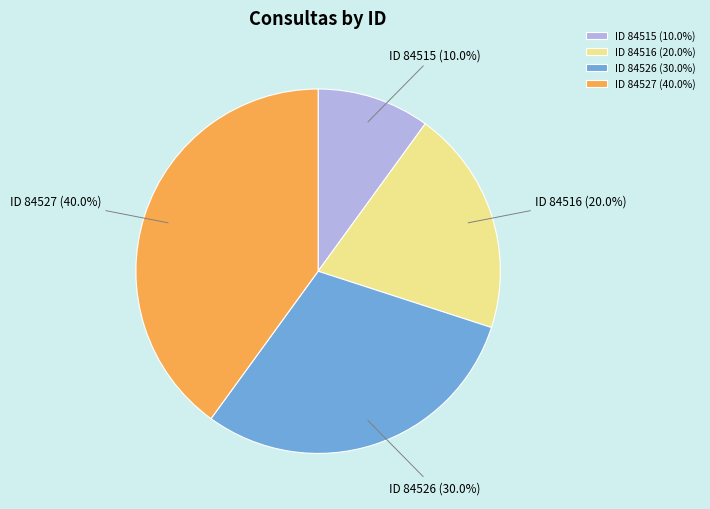

Rank the categories by value from highest to lowest.

ID 84527 (40.0%), ID 84526 (30.0%), ID 84516 (20.0%), ID 84515 (10.0%)